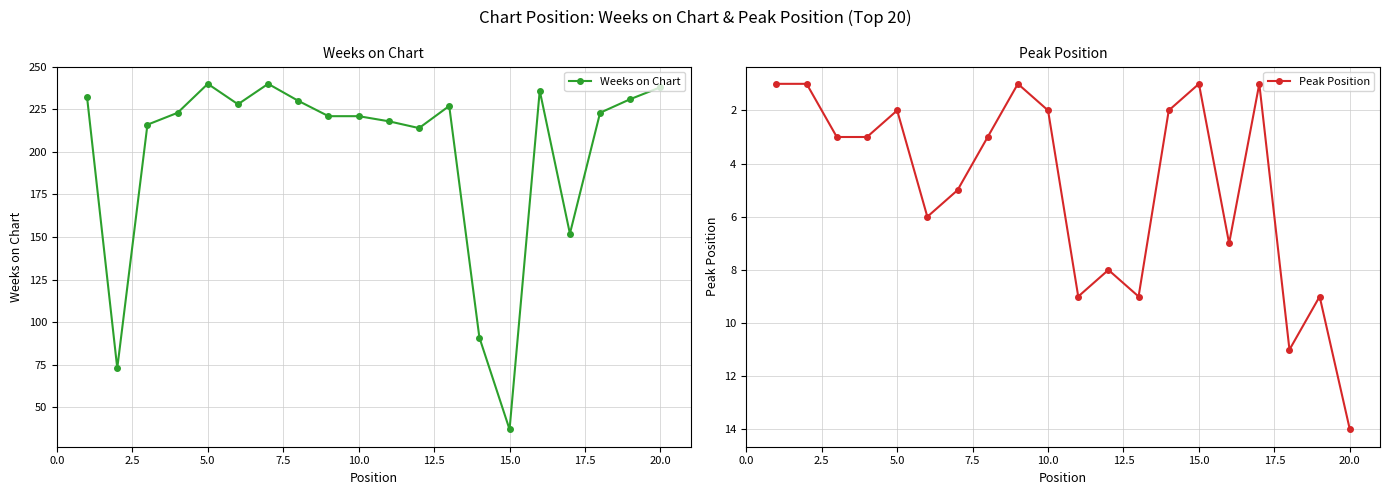

True or false: Peak Position has more than 1 points higher than both neighbors.

True